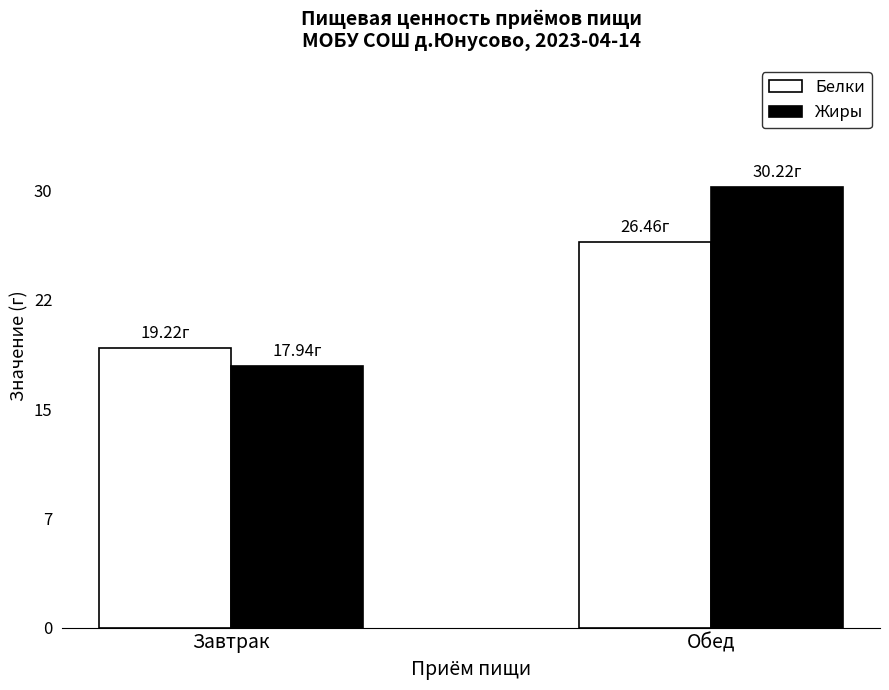

What is the sum of the Жиры values at Обед and Завтрак?

48.2